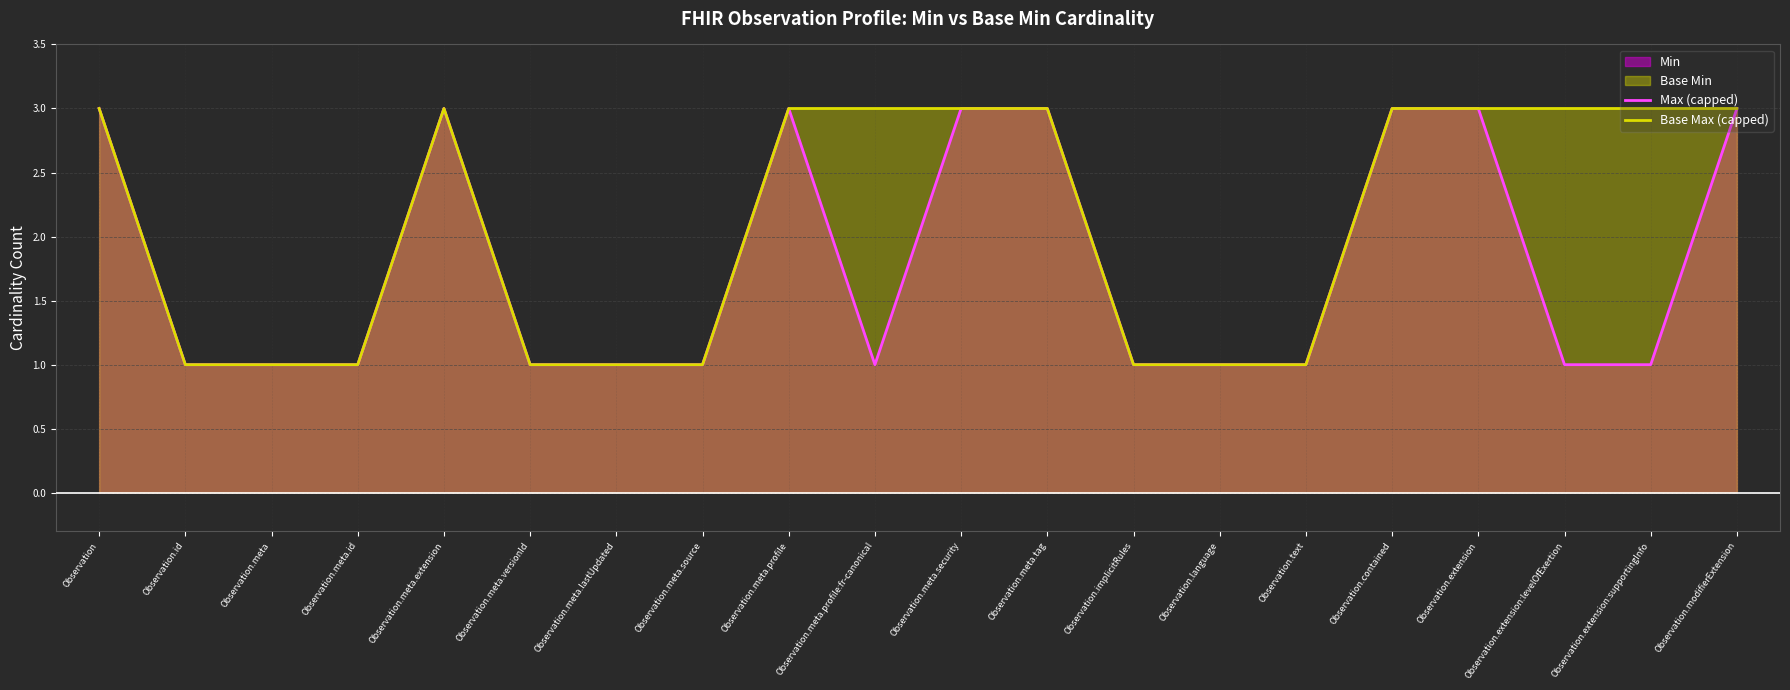

What is the label of the 4th point from the left?

Observation.meta.id